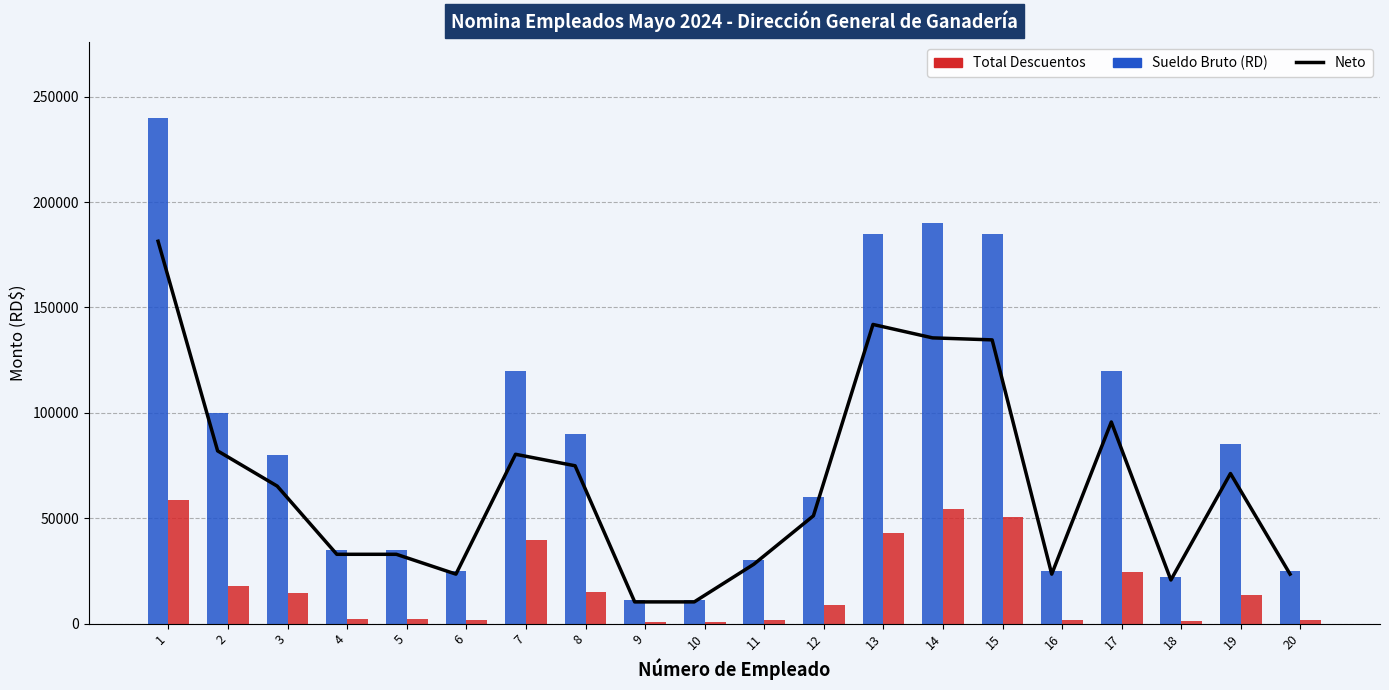

At which label does SUELDO BRUTO (RD) first exceed 80000?

1